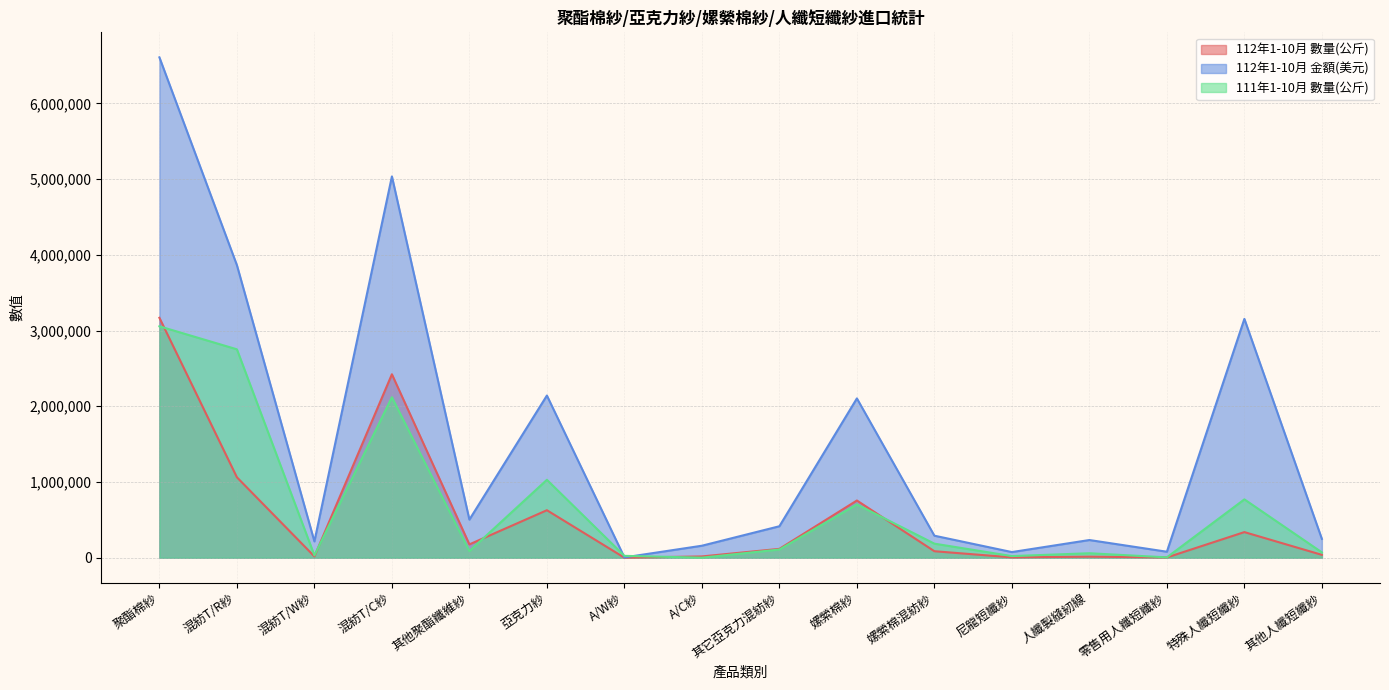

Reading right to left, list all the values displayed in this chart.

112年1-10月 數量(公斤): 37432	338100	3209	13507	4290	85512	755354	116659	16854	39	627016	175864	2422789	16729	1062289	3168653
112年1-10月 金額(美元): 248200	3154100	78900	233400	74300	290600	2103800	415400	158200	4100	2141900	503100	5035900	215300	3863900	6608600
111年1-10月 數量(公斤): 70385	770459	4435	58797	21256	185465	703327	108128	403	24559	1028815	87072	2119577	30632	2752338	3056100